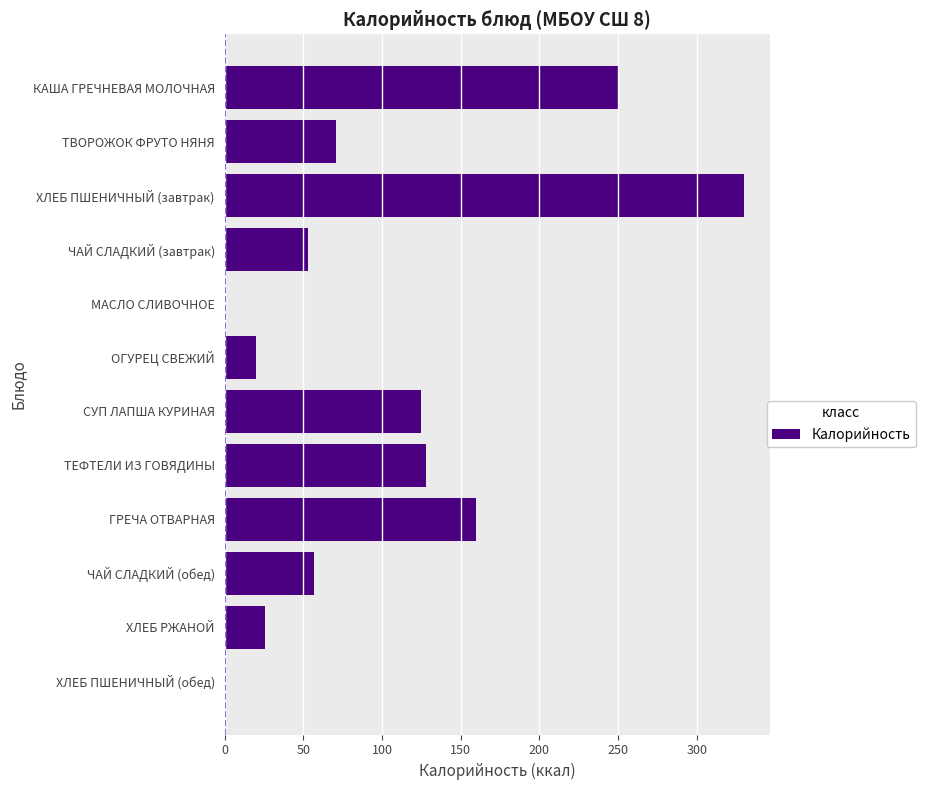

At which label is the value closest to 165?

ГРЕЧА ОТВАРНАЯ